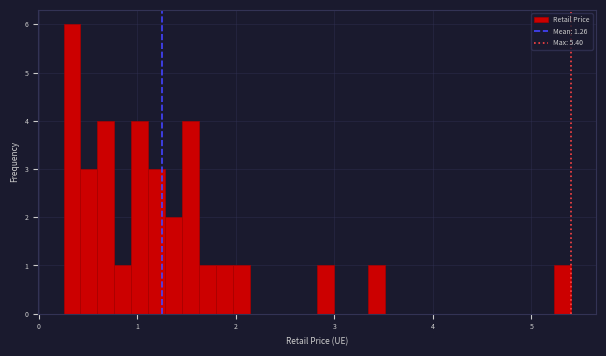

Read against the x-axis, roughly where is the centre of the tallest bar?

0.3